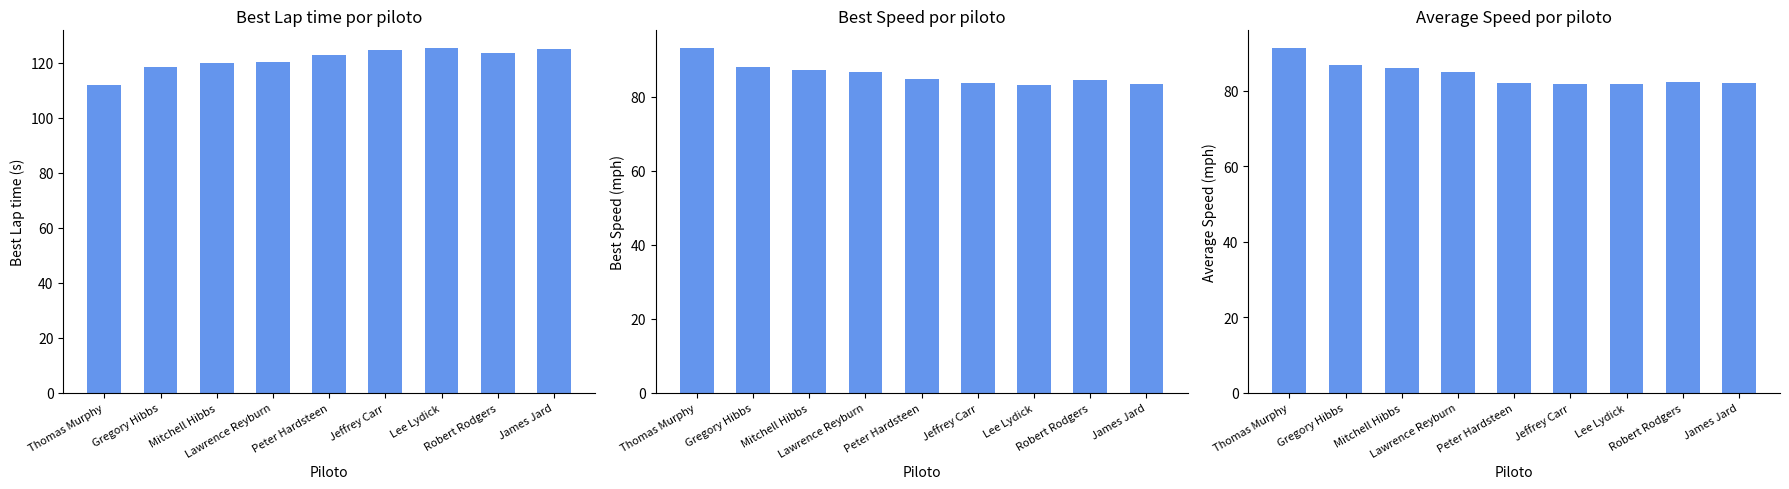

Between Gregory Hibbs and Jeffrey Carr, which is larger?

Jeffrey Carr